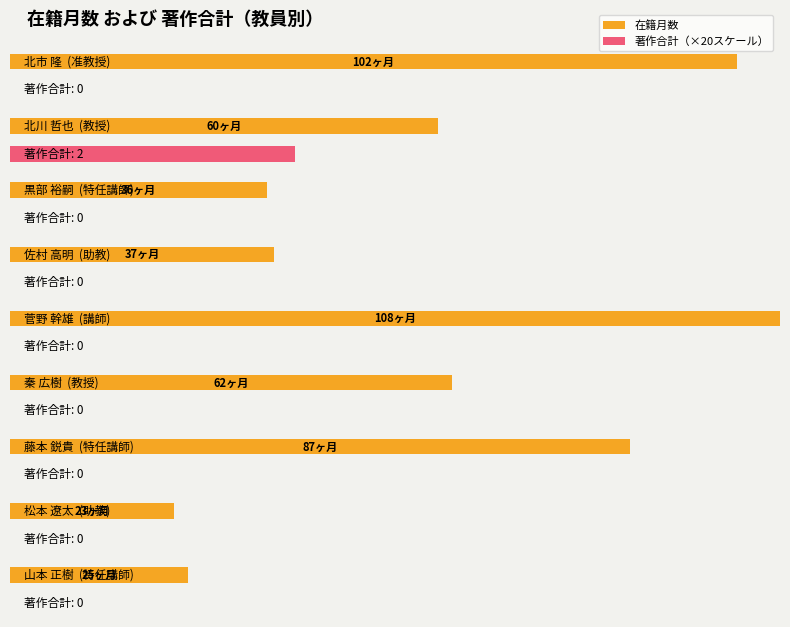

What is the maximum value shown in the chart?

108